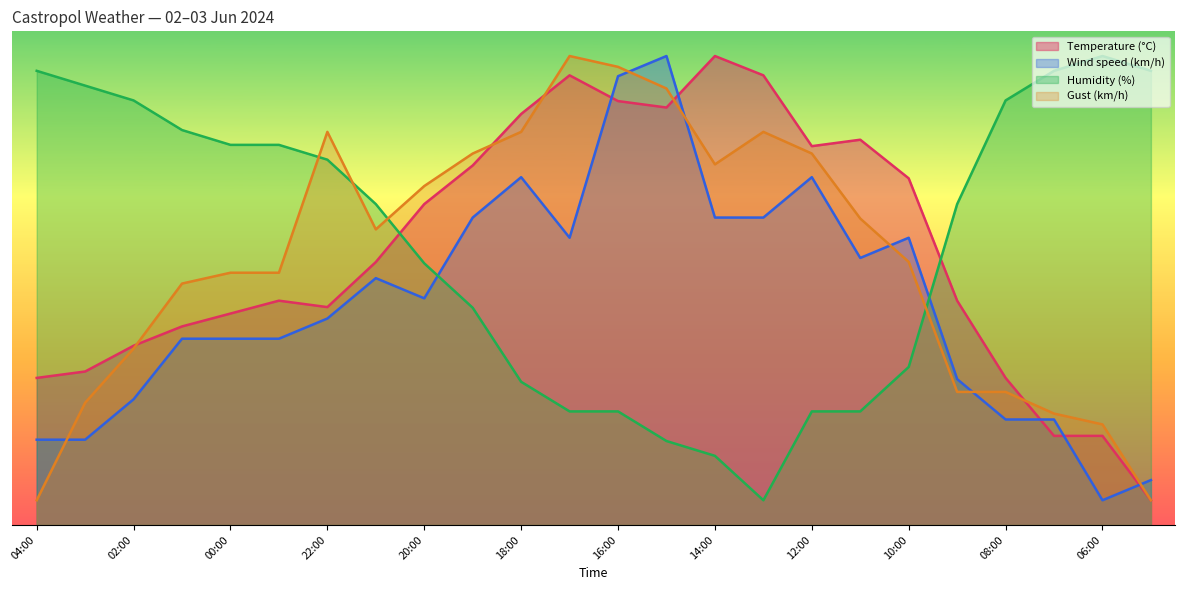

What is the greatest value displayed?

95.0